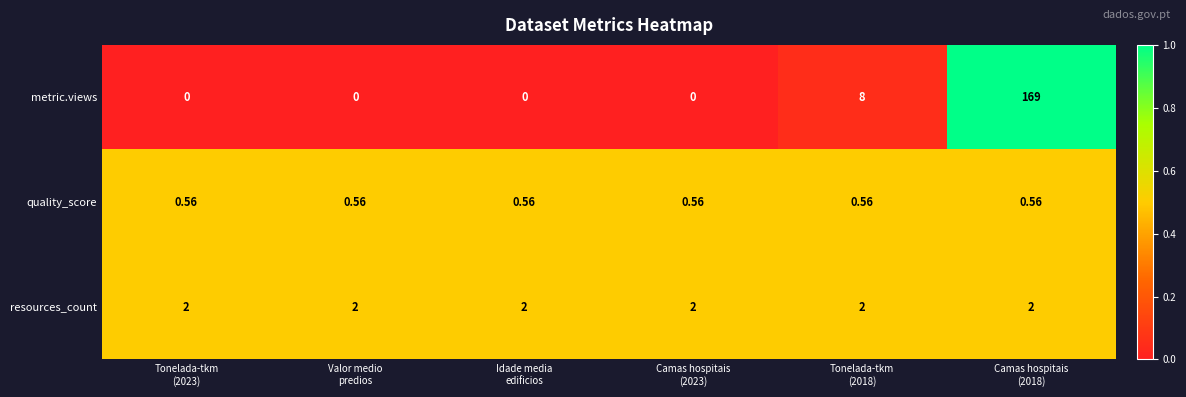

Which series has the widest spread of values?

metric.views